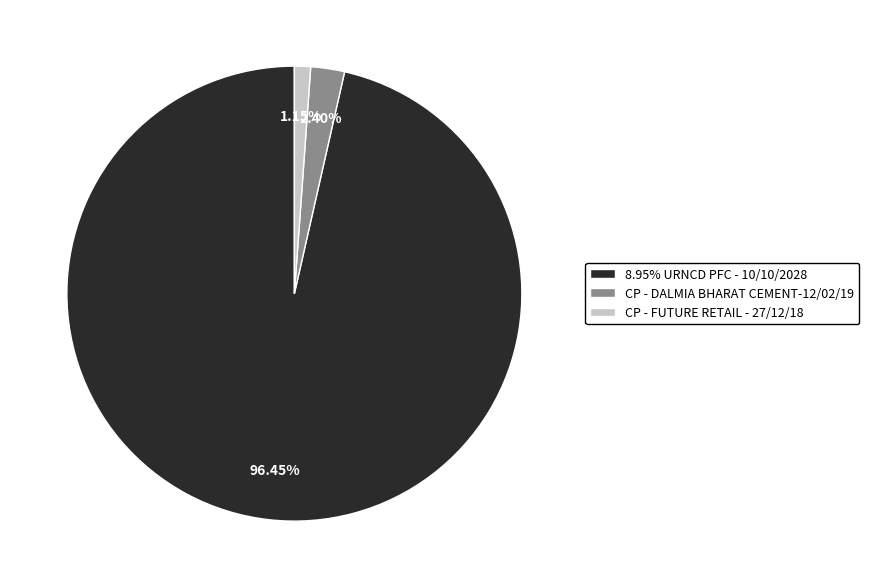

To the nearest percent, what is the average slice percentage?

33%